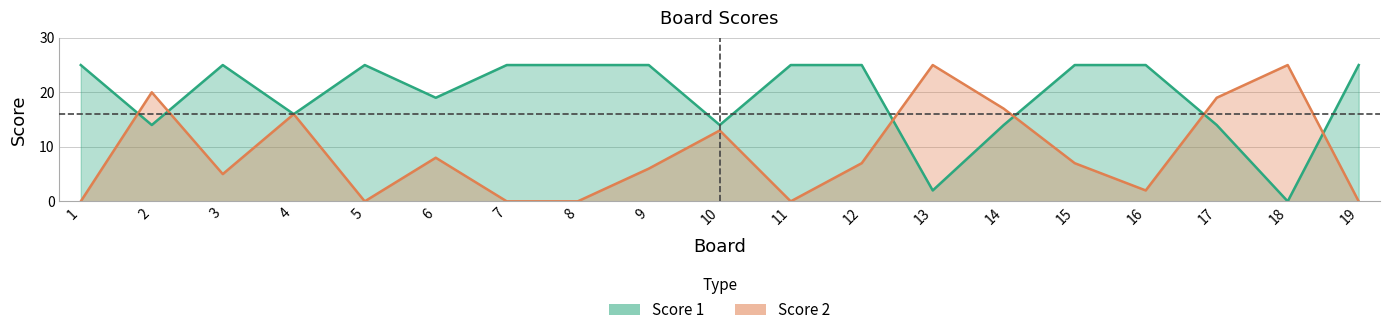

Which has a higher value, 18 or 16?

16